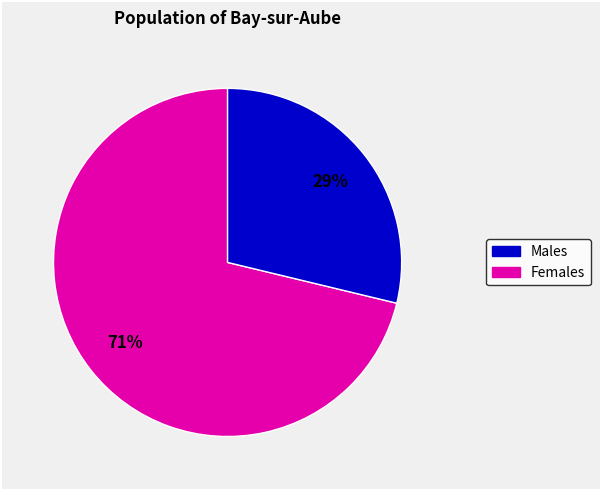

Is there a majority slice in this chart?

Yes